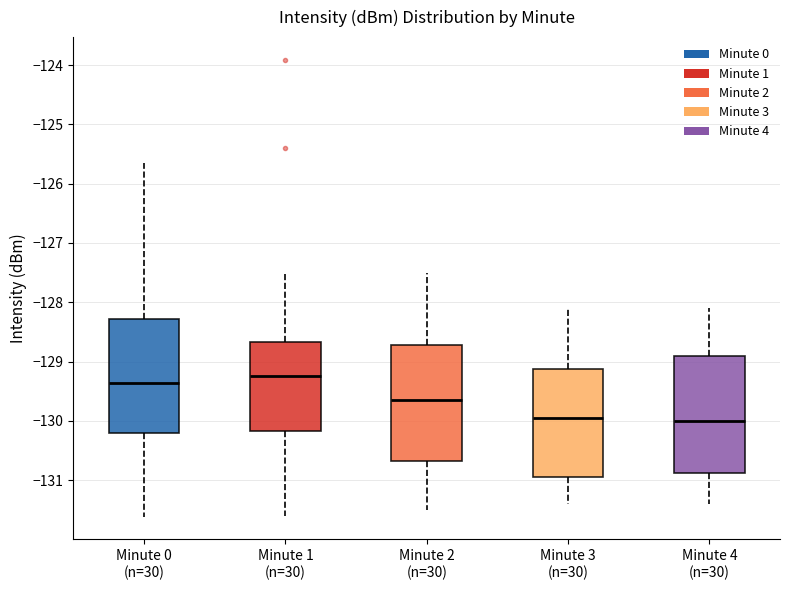

Where does the upper whisker of the box for Minute 4 (n=30) end on the y-axis? The values are not printed on the chart, so give them approximately, as read against the axis.

-128.1